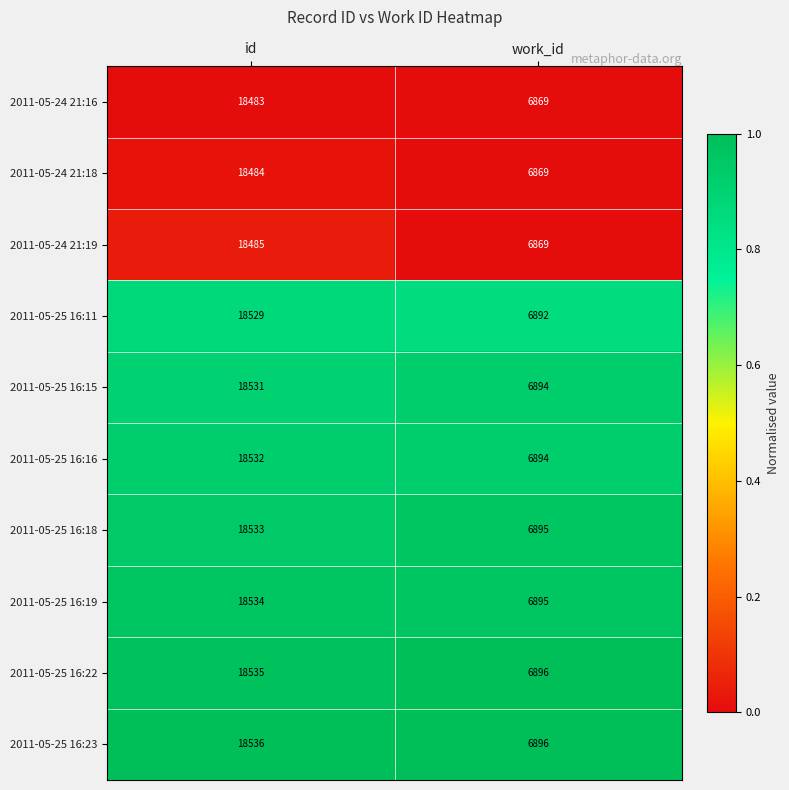

What is the maximum value shown in the chart?

18536